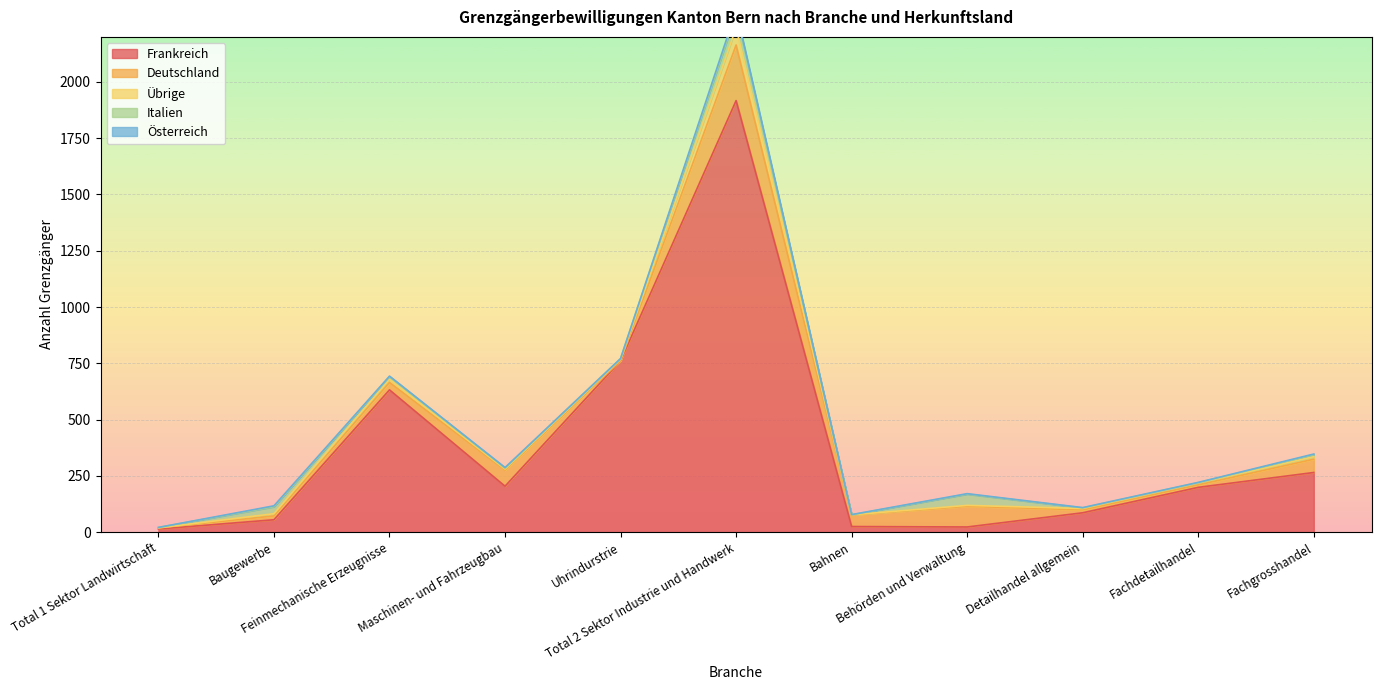

What is the label of the 11th point from the left?

Fachgrosshandel